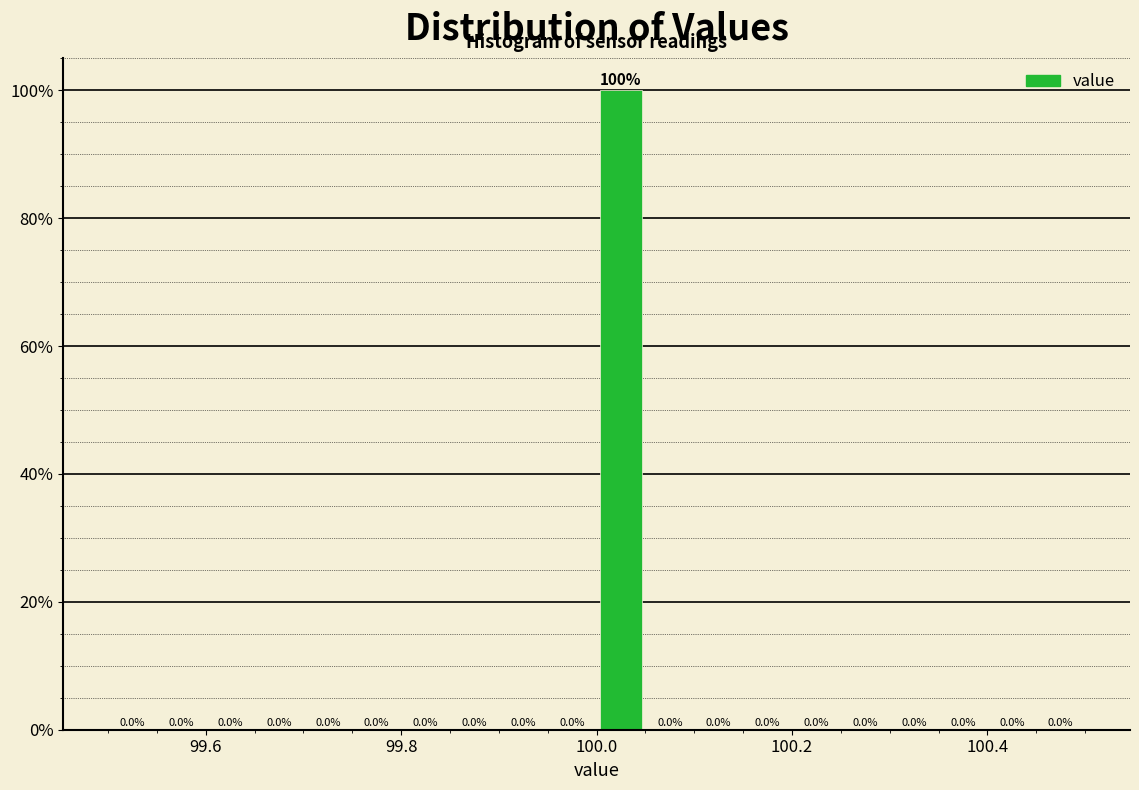

Read against the x-axis, roughly where is the centre of the tallest bar?

100.02